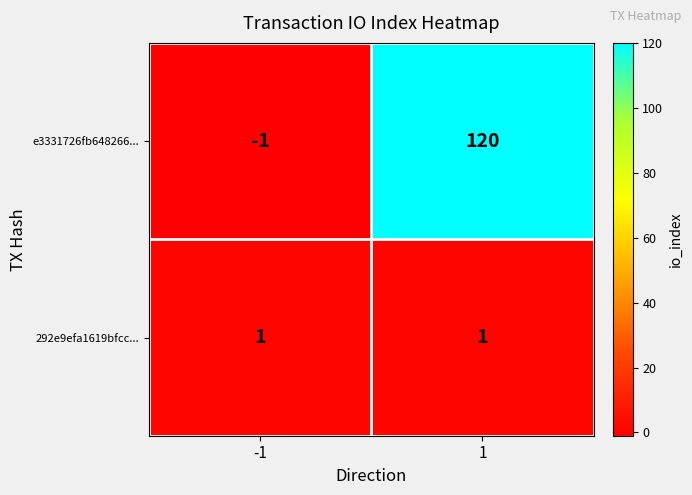

What is the average value of the e3331726fb648266... series?

60